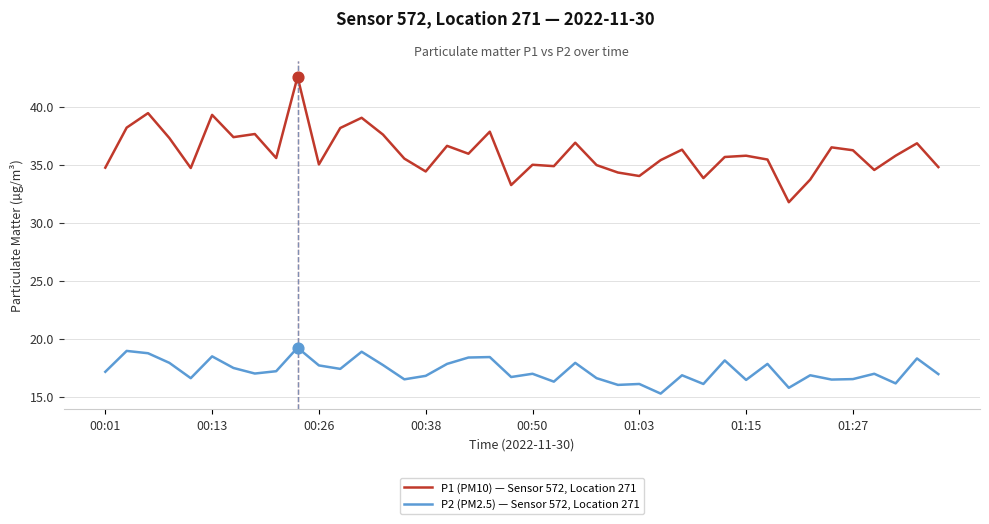

What is the greatest value displayed?

42.6